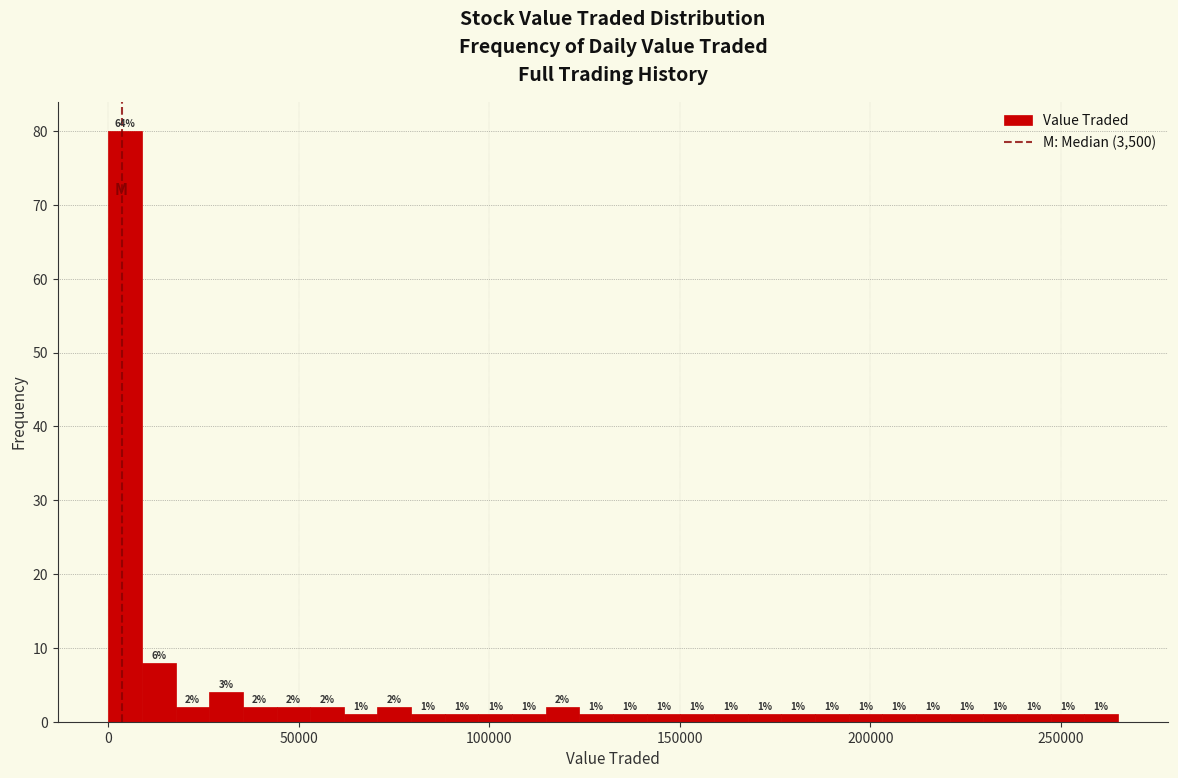

Around what value on the x-axis is the tallest bar? Give the approximate position of its centre, as read against the axis.

5000